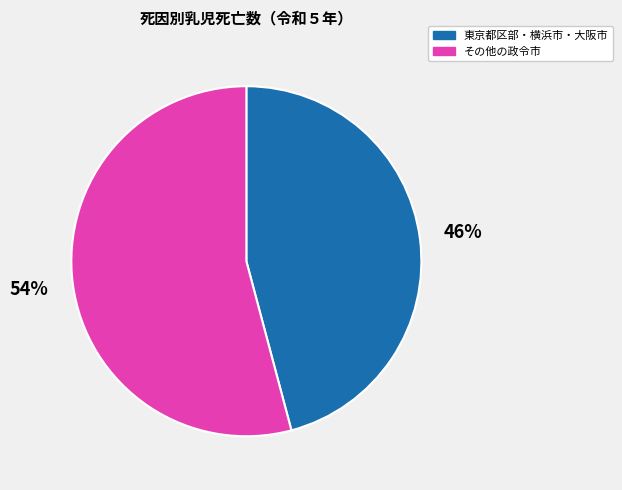

To the nearest percent, what is the average slice percentage?

50%